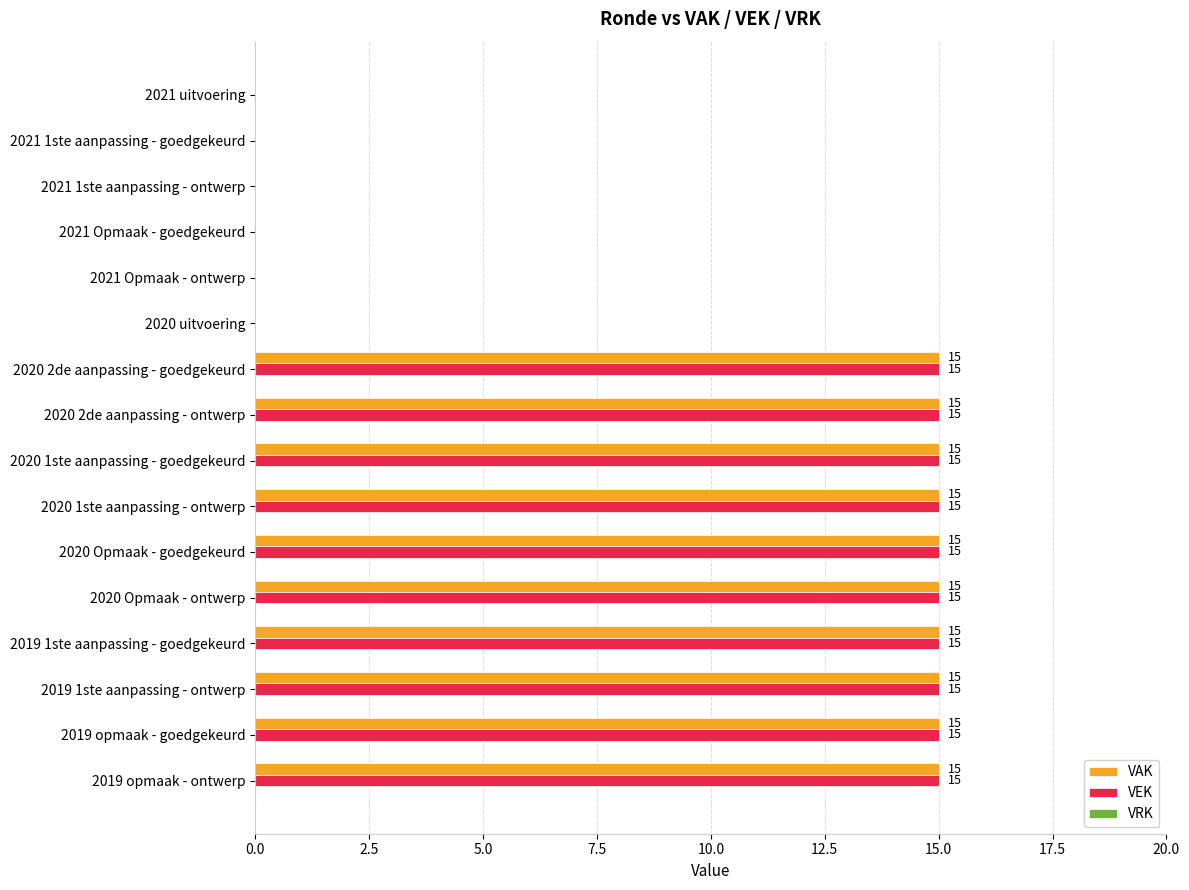

True or false: VEK has a value of 4 at 2020 2de aanpassing - ontwerp.

False